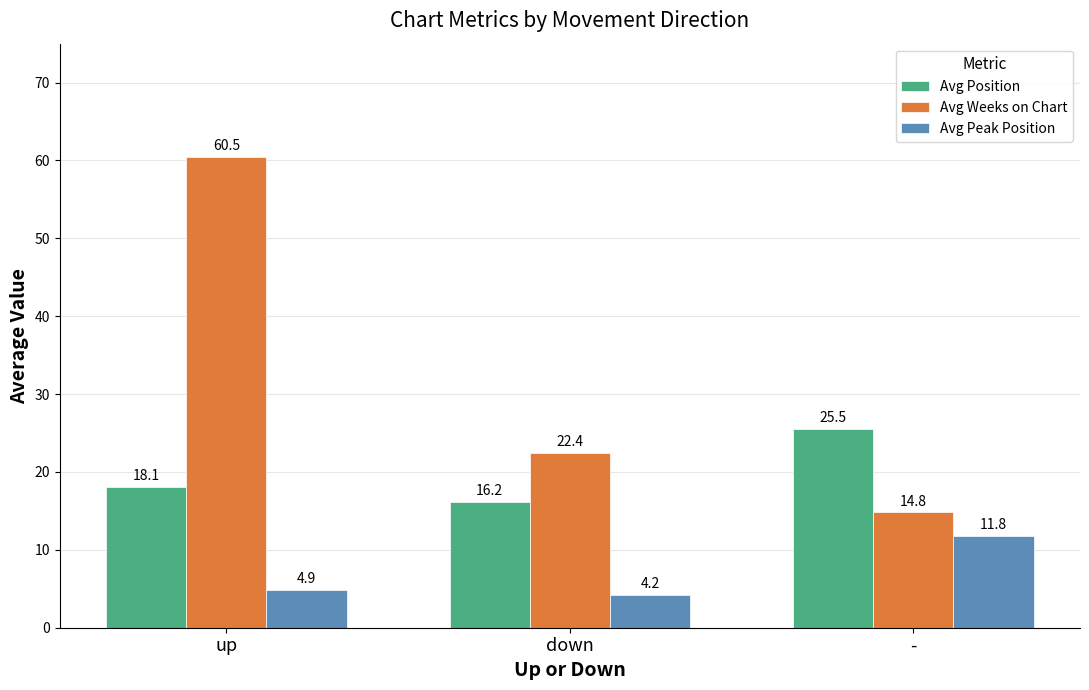

Rank the series by their maximum value, from highest to lowest.

Avg Weeks on Chart, Avg Position, Avg Peak Position